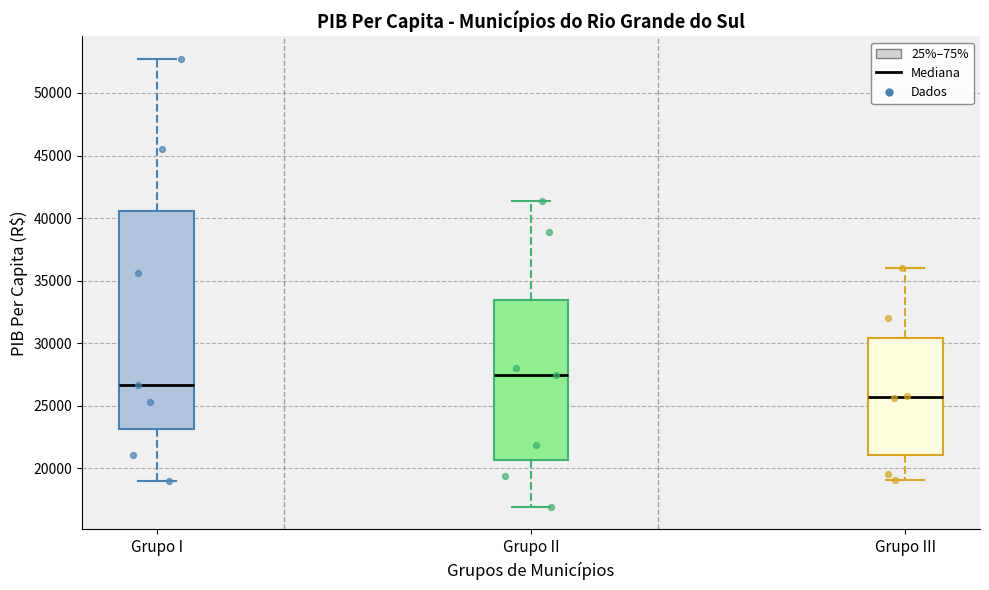

Where does the upper whisker of the box for Grupo I end on the y-axis? The values are not printed on the chart, so give them approximately, as read against the axis.

52500